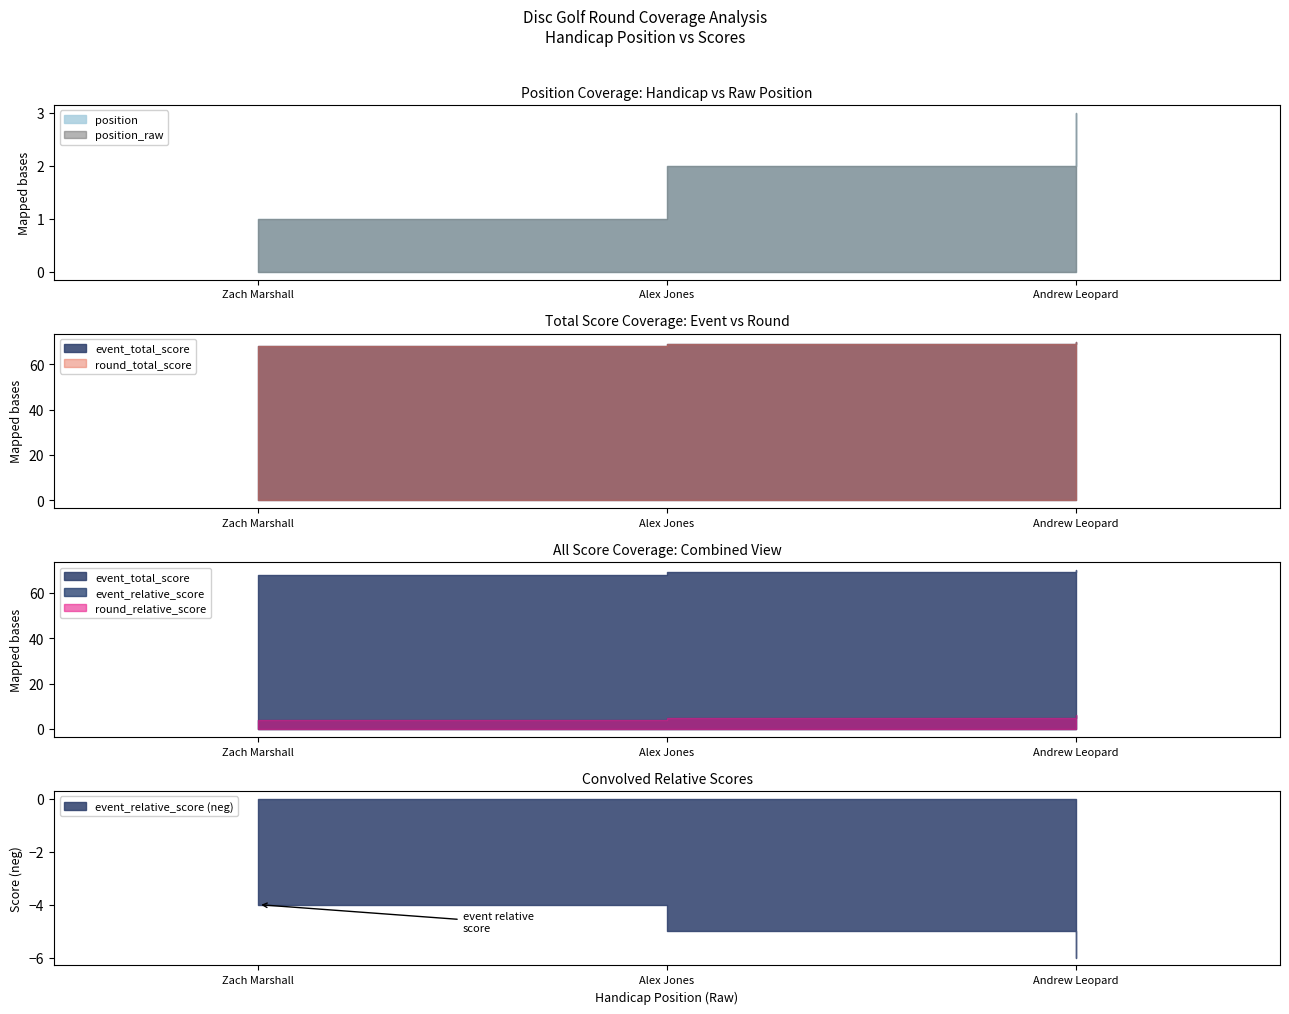

Where is round_relative_score nearest to the value 5?

Alex Jones